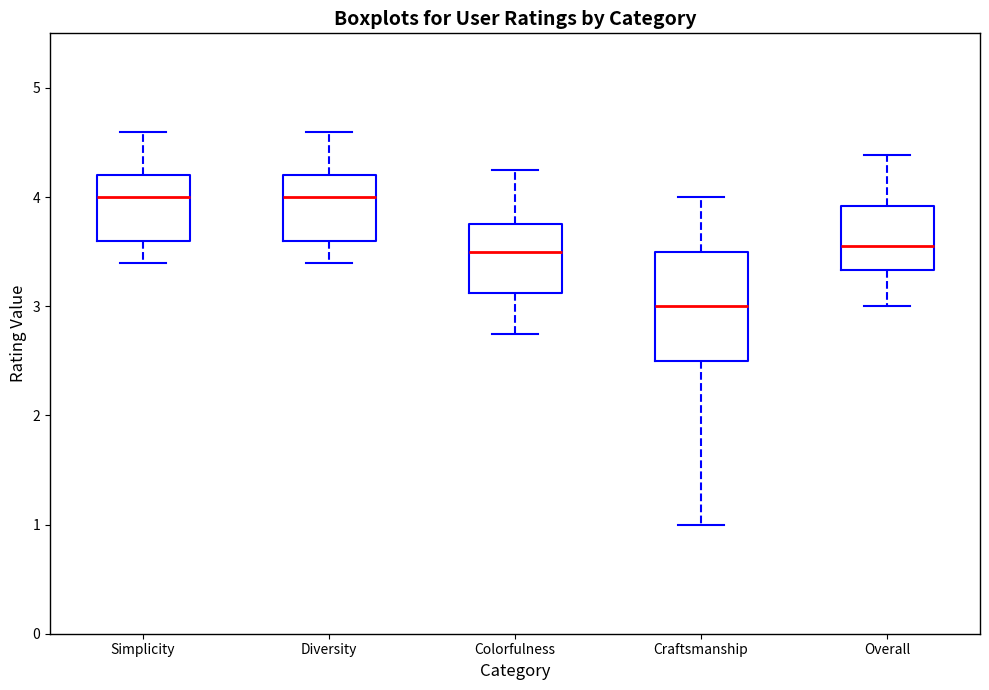

Comparing the boxes themselves (not the whiskers), which one is the tallest?

Craftsmanship